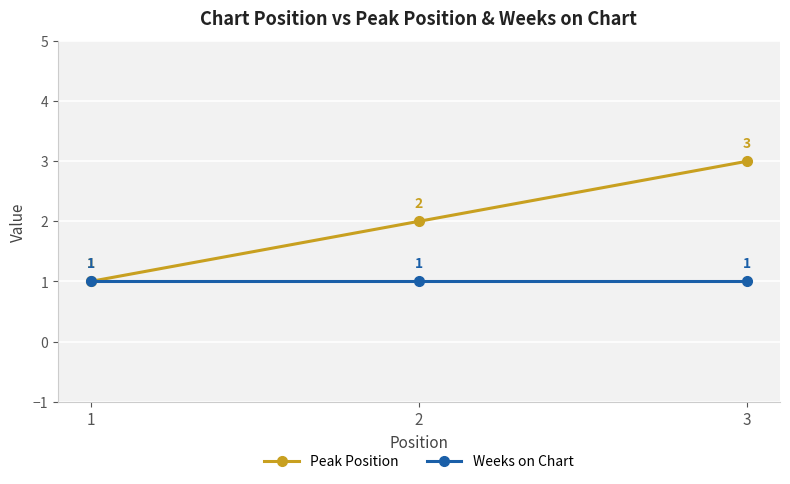

Reading left to right, transcribe all the data shown in this chart.

Peak Position: 1	2	3
Weeks on Chart: 1	1	1